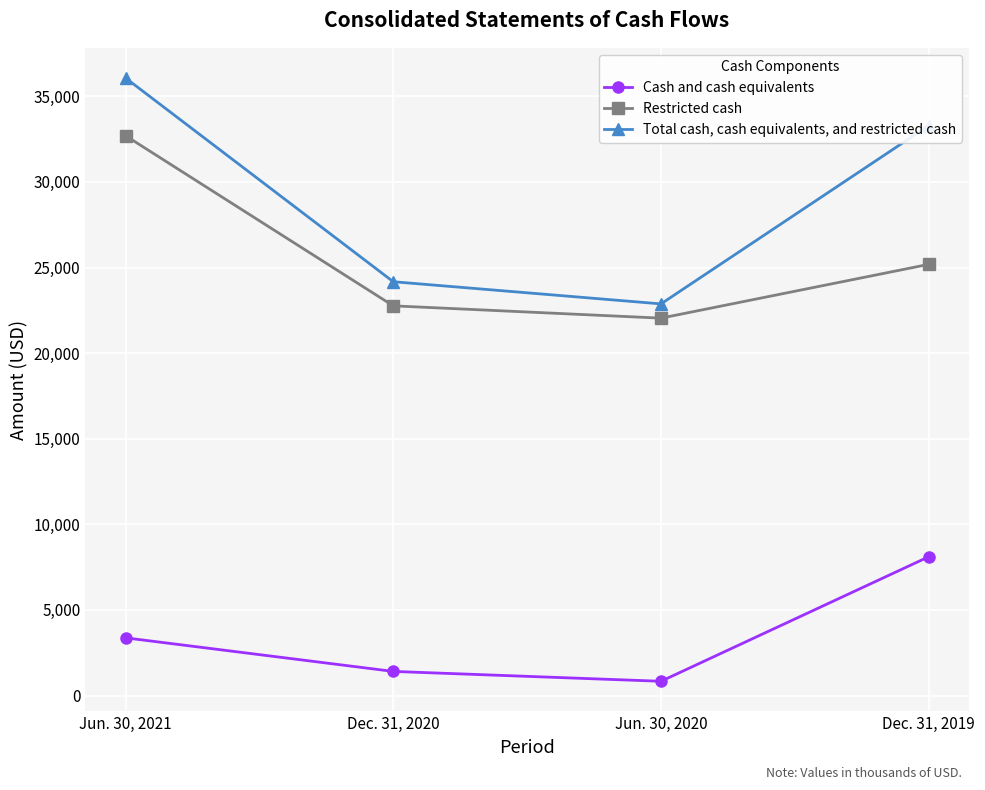

How many data points does each series have?

4